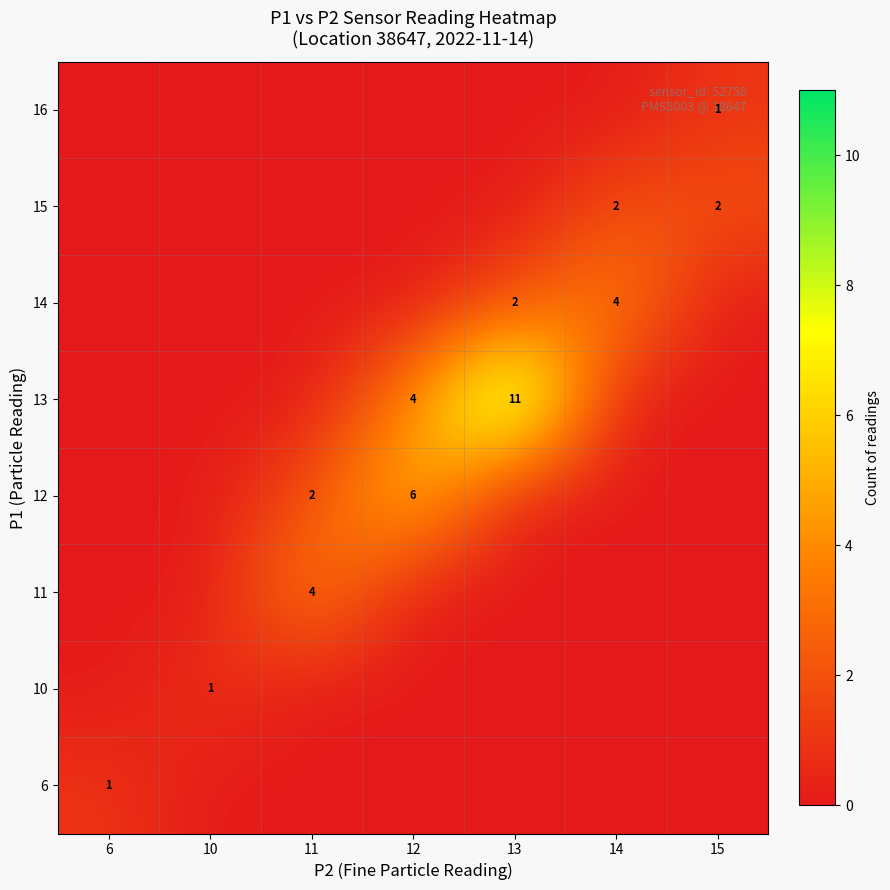

The 11 series shows 6 at 11. True or false?

False